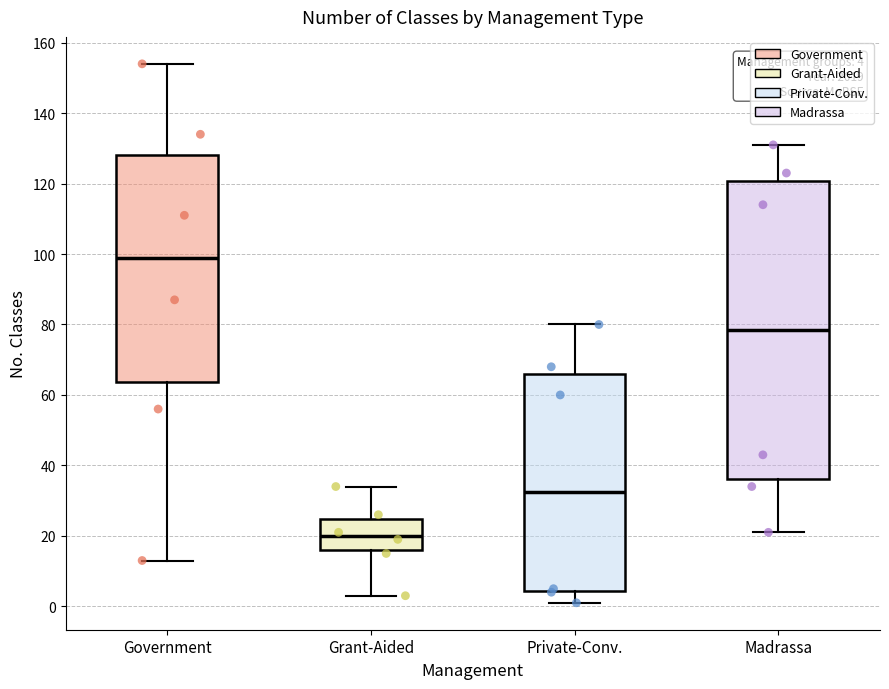

Which box's median line is the highest?

Government